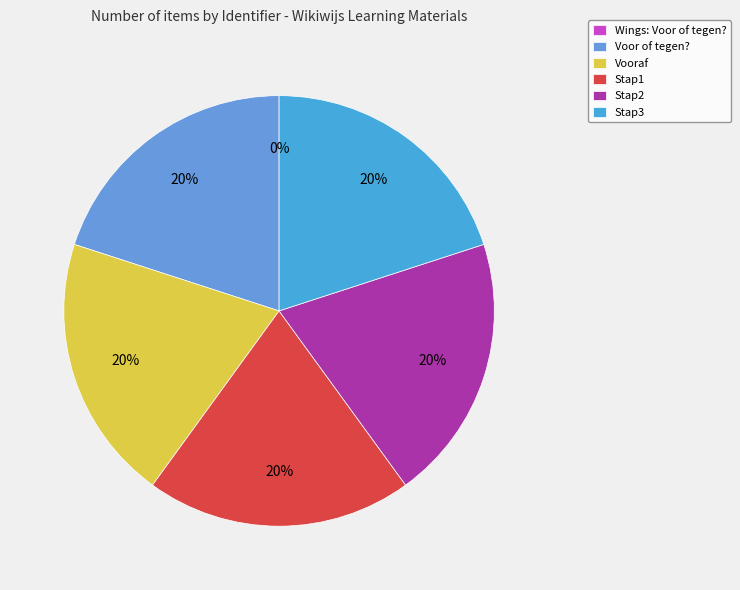

To the nearest percent, what portion does Voor of tegen? represent?

20%